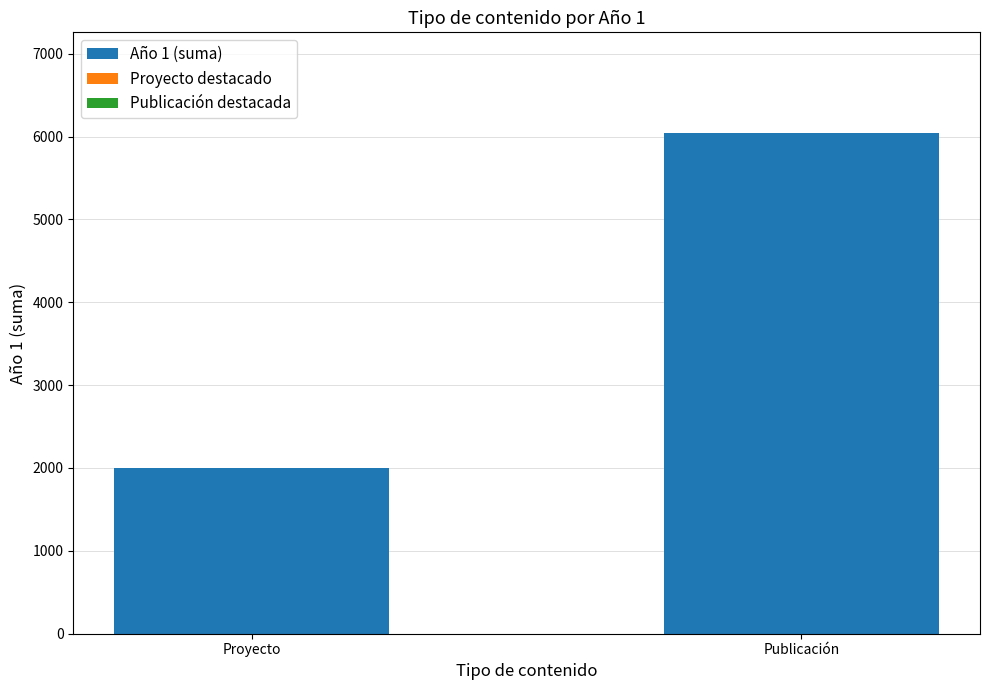

List the labels in order of value, largest first.

Publicación, Proyecto